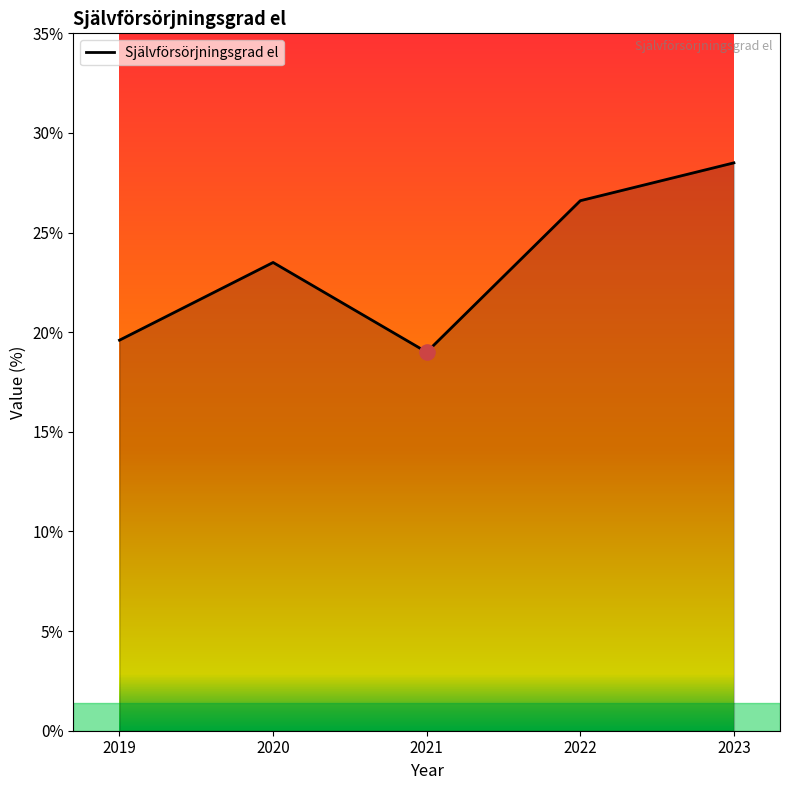

What is the change in value from 2021 to 2022?

+7.6